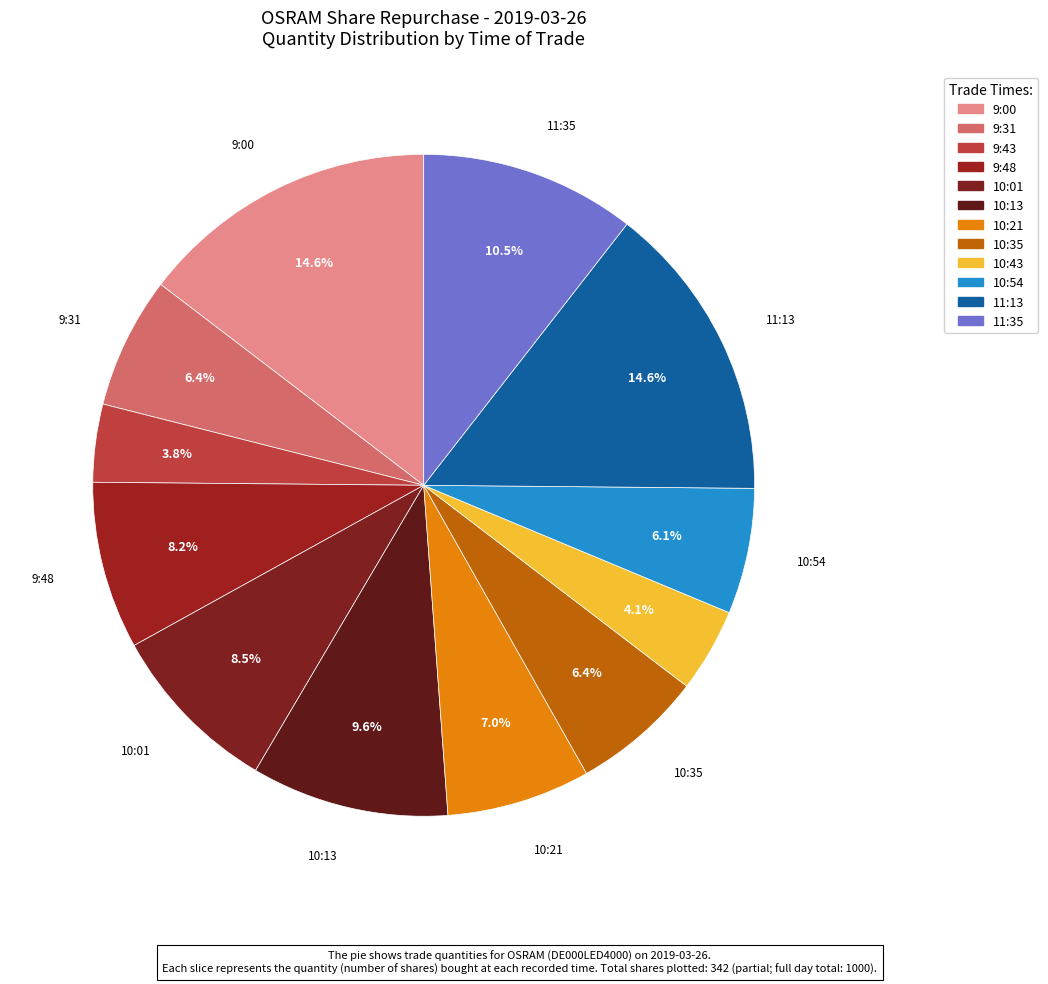

Count the number of slices in the pie.

12